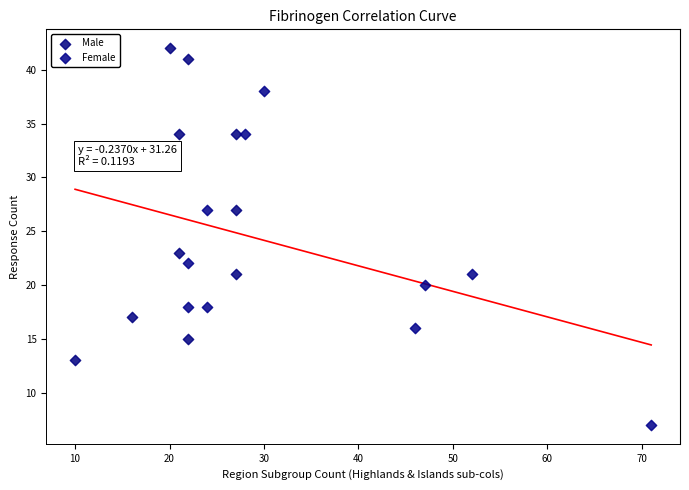

Which series reaches the maximum Y coordinate?

Male